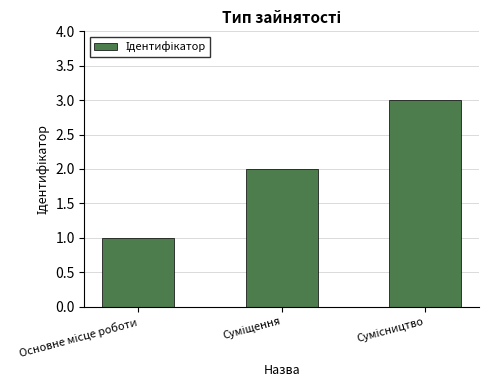

What is the sum of all values?

6